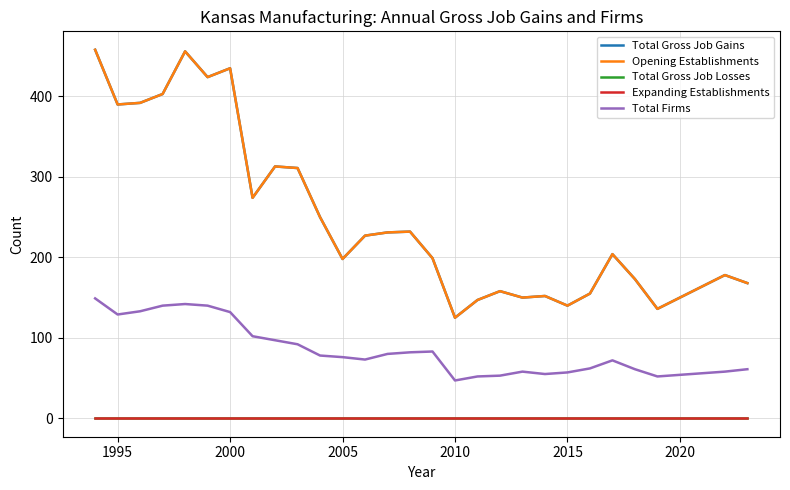

Does the chart have visible grid lines?

Yes